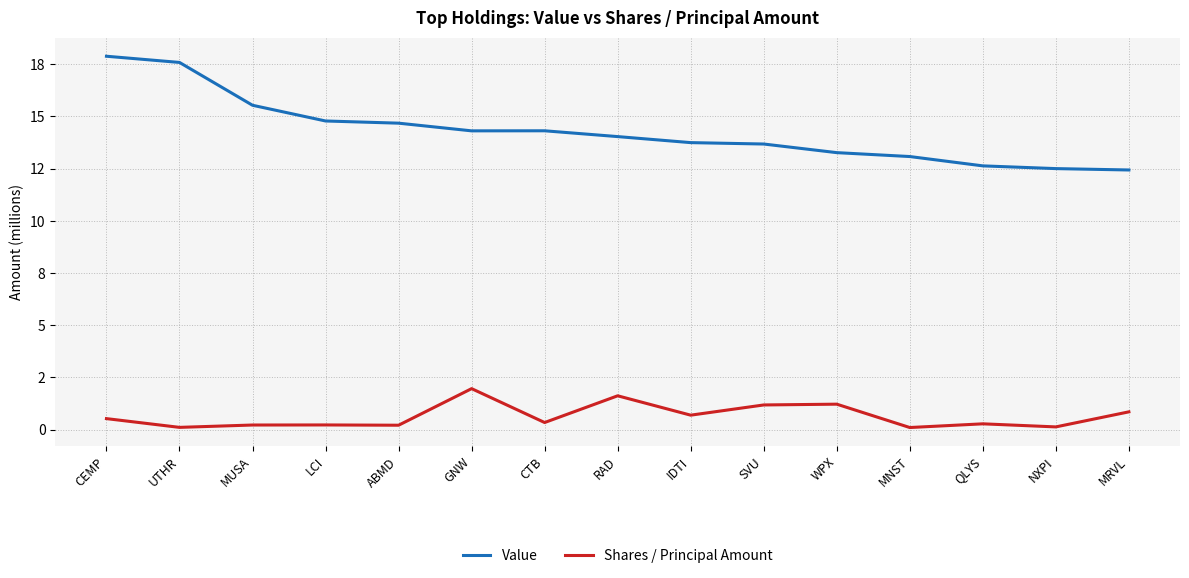

Rank the series at SVU from lowest to highest value.

Shares / Principal Amount, Value